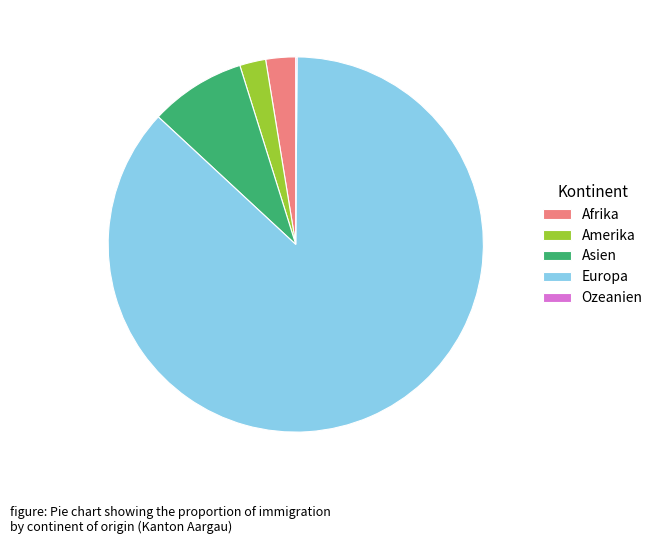

Do Europa and Afrika together represent more than half of the pie?

Yes